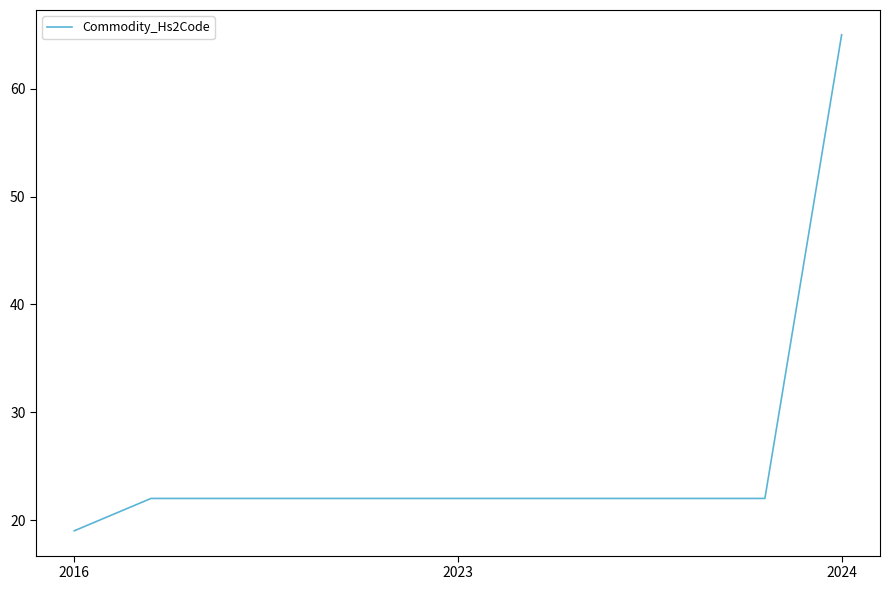

What is the minimum value shown in the chart?

19